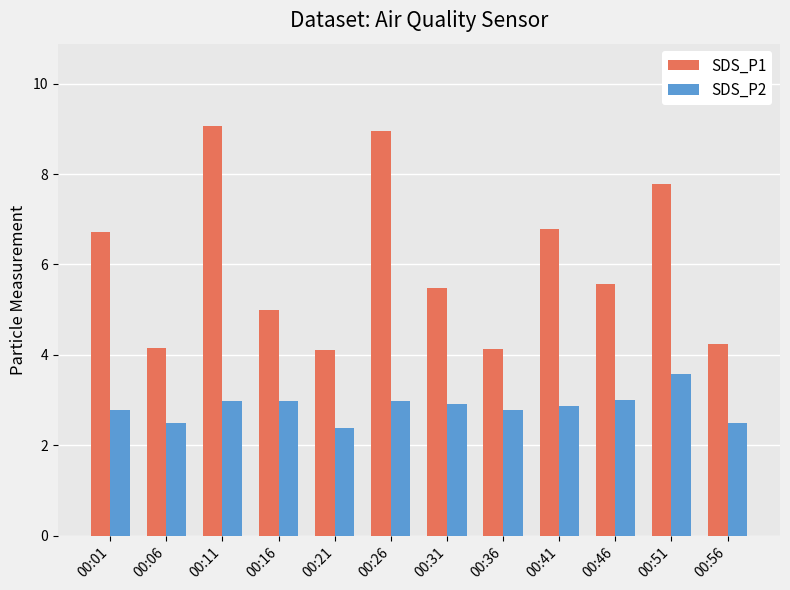

What is the value of the SDS_P1 bar at the 7th from the left?

5.5